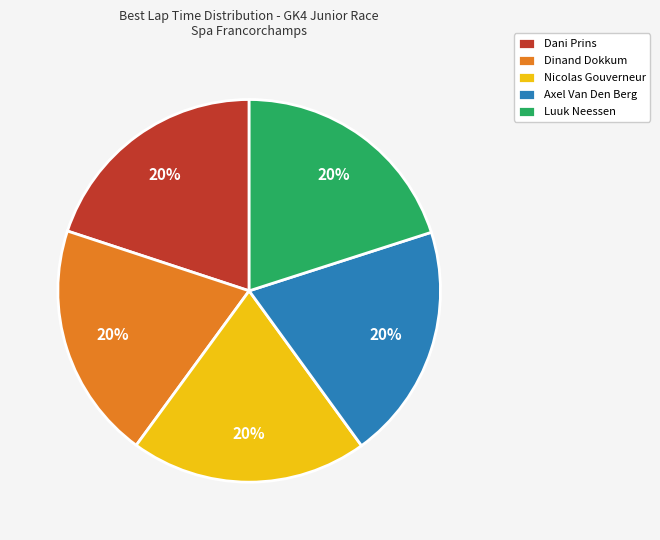

Is it true that Dani Prins is 26% of the pie?

False